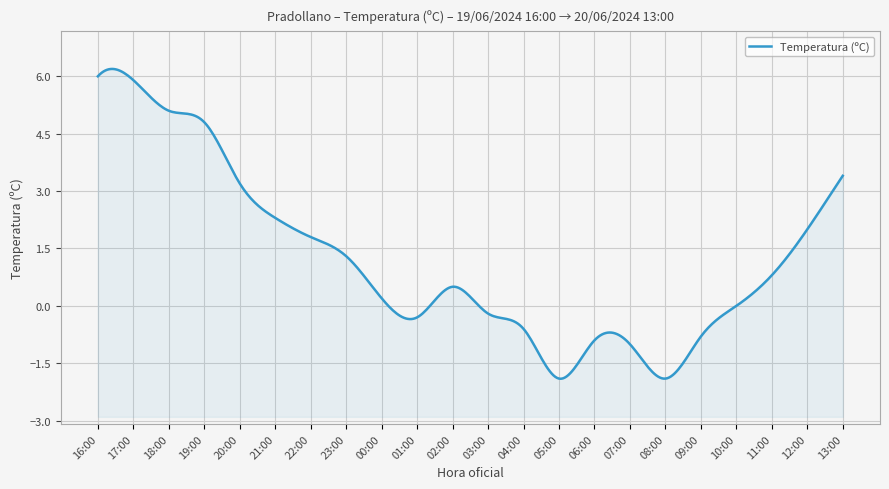

What is the difference between the maximum and minimum values?

7.9